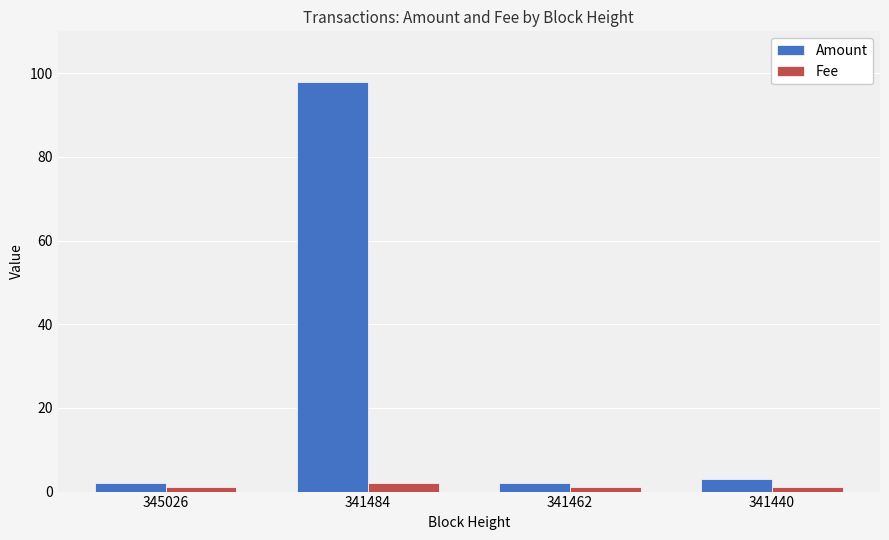

The value of Amount at 341484 is 148.2. True or false?

False